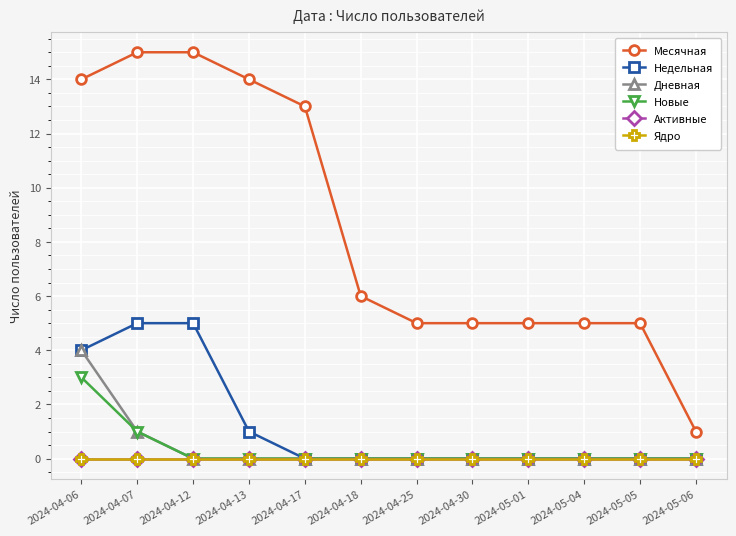

Is this an area chart (filled region under the line)?

No